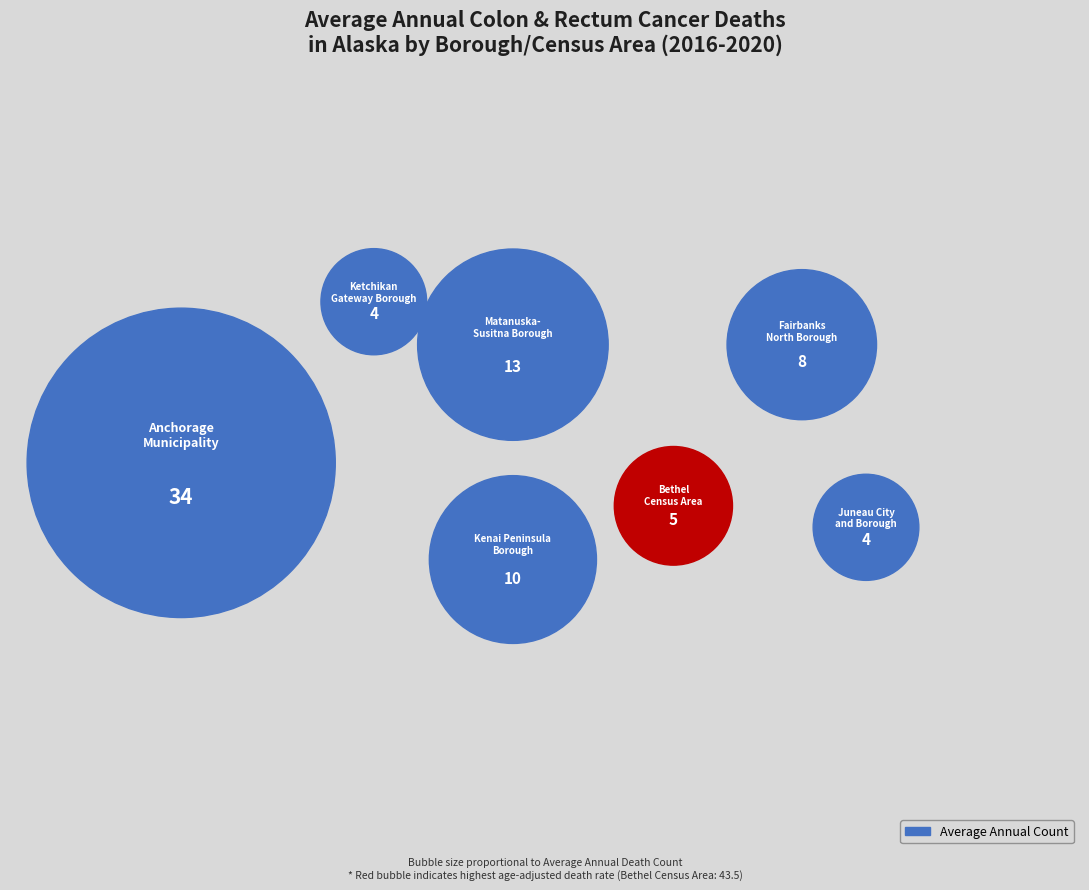

Is there a majority slice in this chart?

No